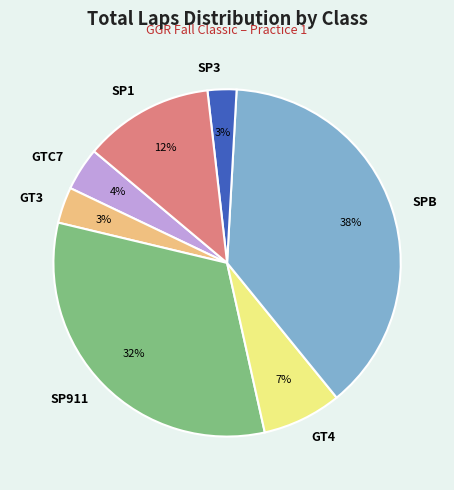

Is the sum of SPB and SP3 greater than half?

No